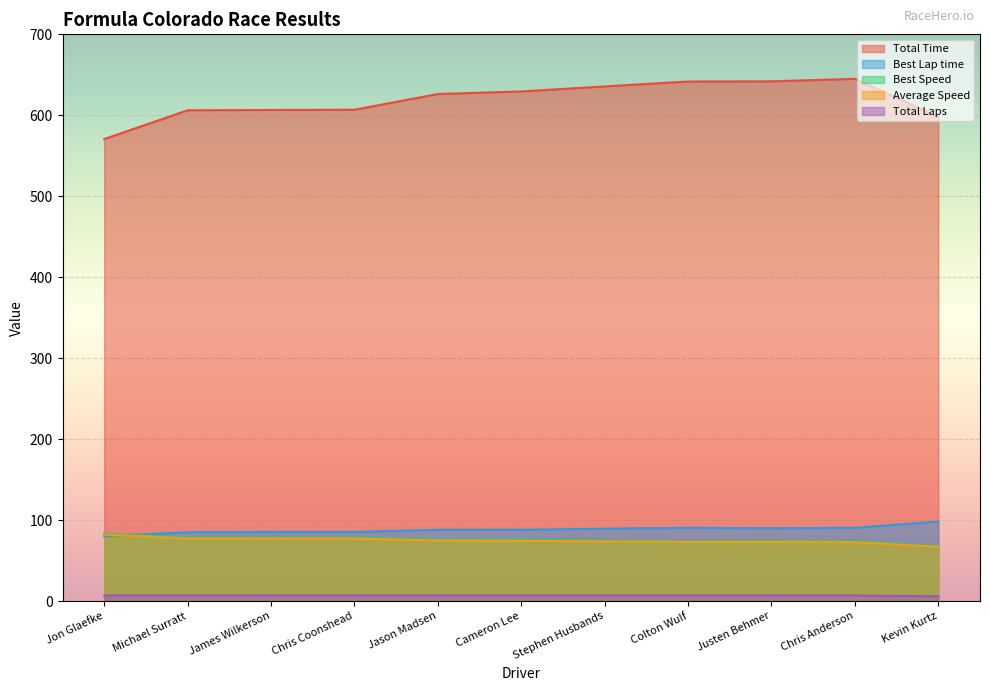

Which series has the largest range (max minus min)?

Total Time